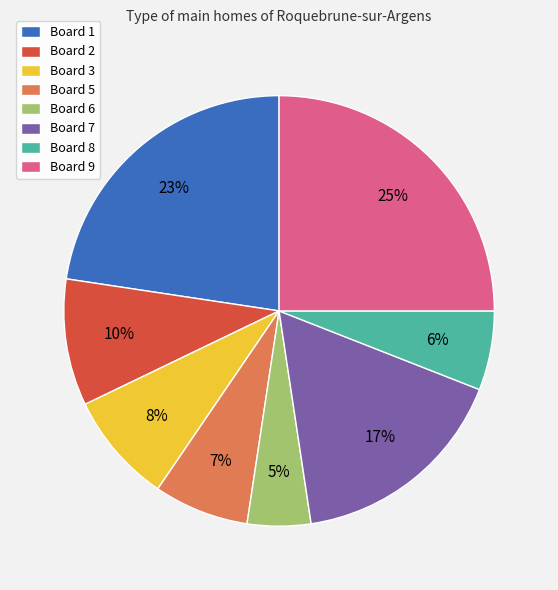

Rank the categories by value from highest to lowest.

Board 9, Board 1, Board 7, Board 2, Board 3, Board 5, Board 8, Board 6